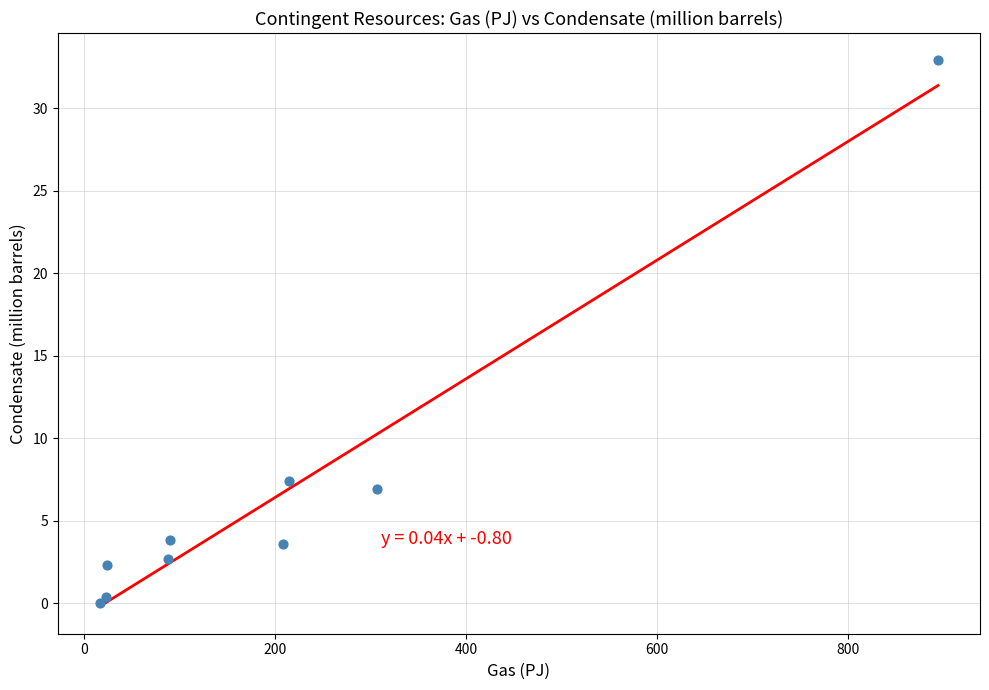

What Y value in the scatter plot is closest to 16?

7.4